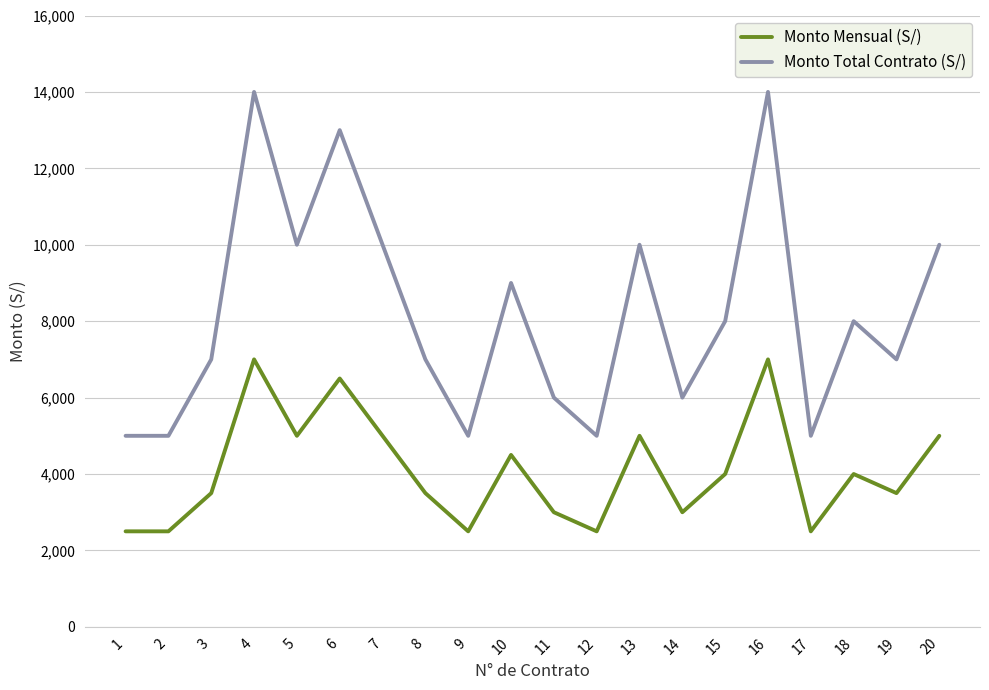

Is it true that Monto Total Contrato (S/) equals 17672 at 5?

False